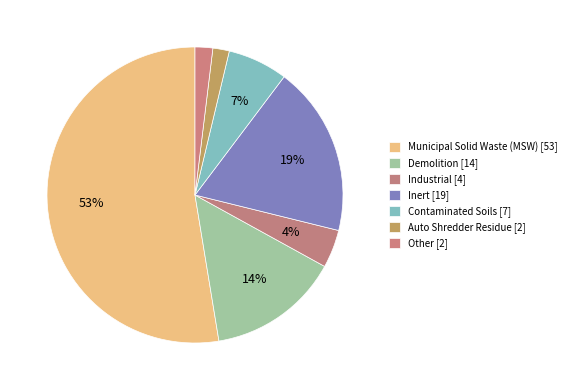

How many segments does this pie chart have?

7